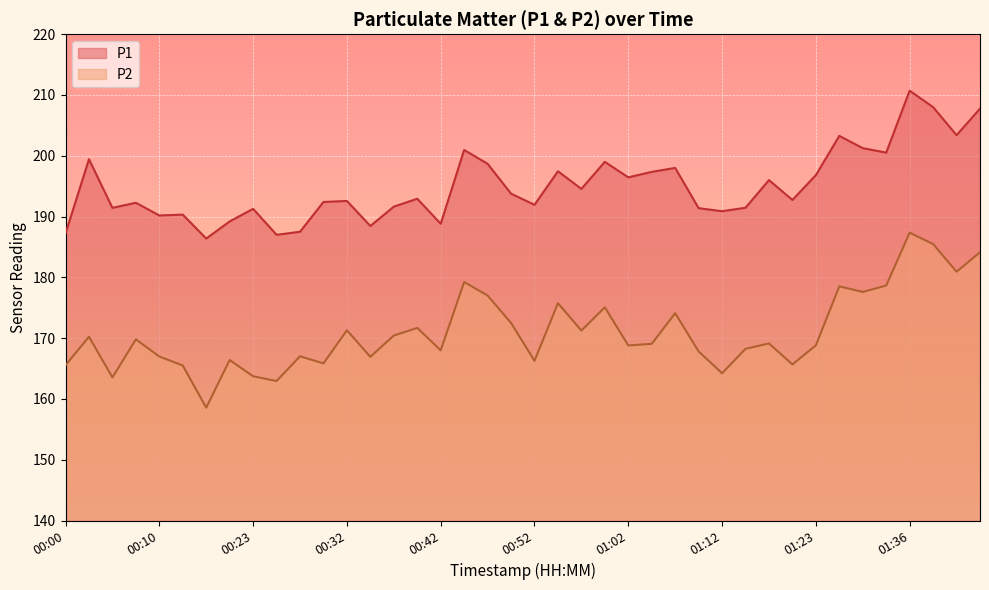

How many lines are shown in the chart?

2